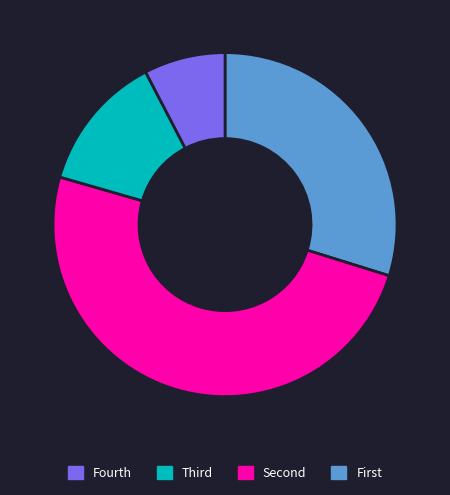

How many slices are in this pie chart?

4